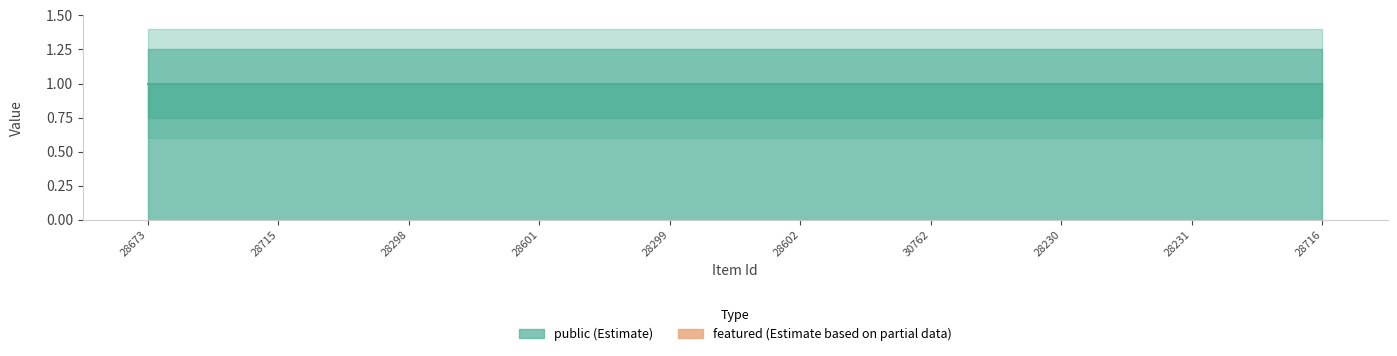

The value of public at 28230 is 1. True or false?

True